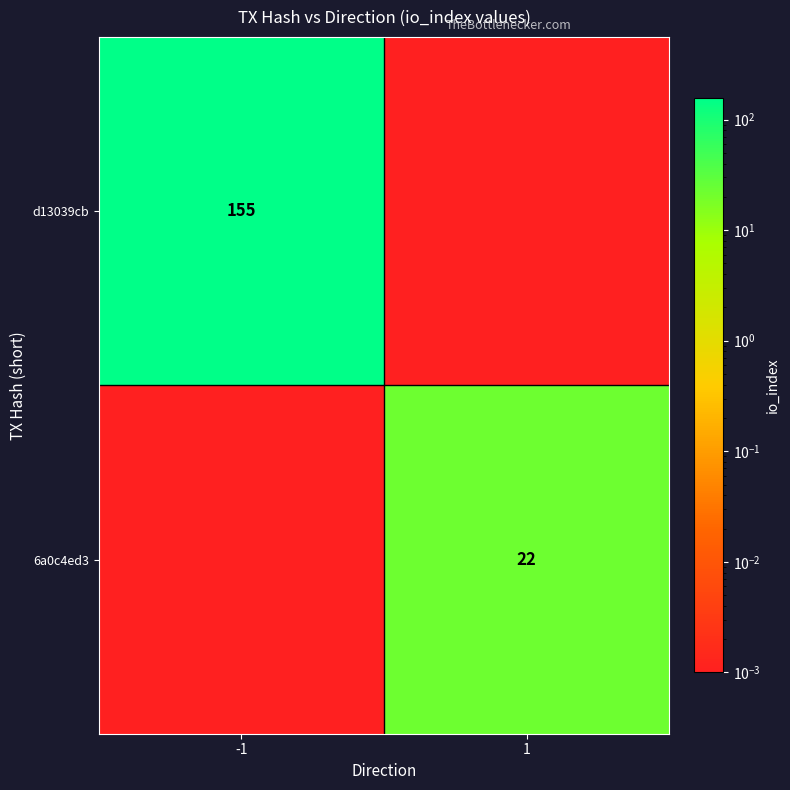

Is the value of 6a0c4ed3 at 1 greater than the value of d13039cb at -1?

No